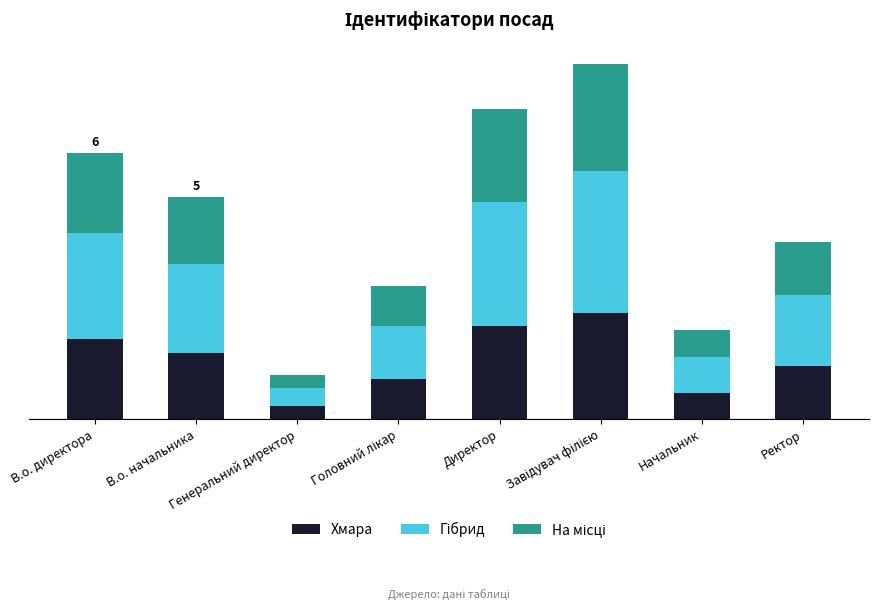

Are the bars horizontal?

No